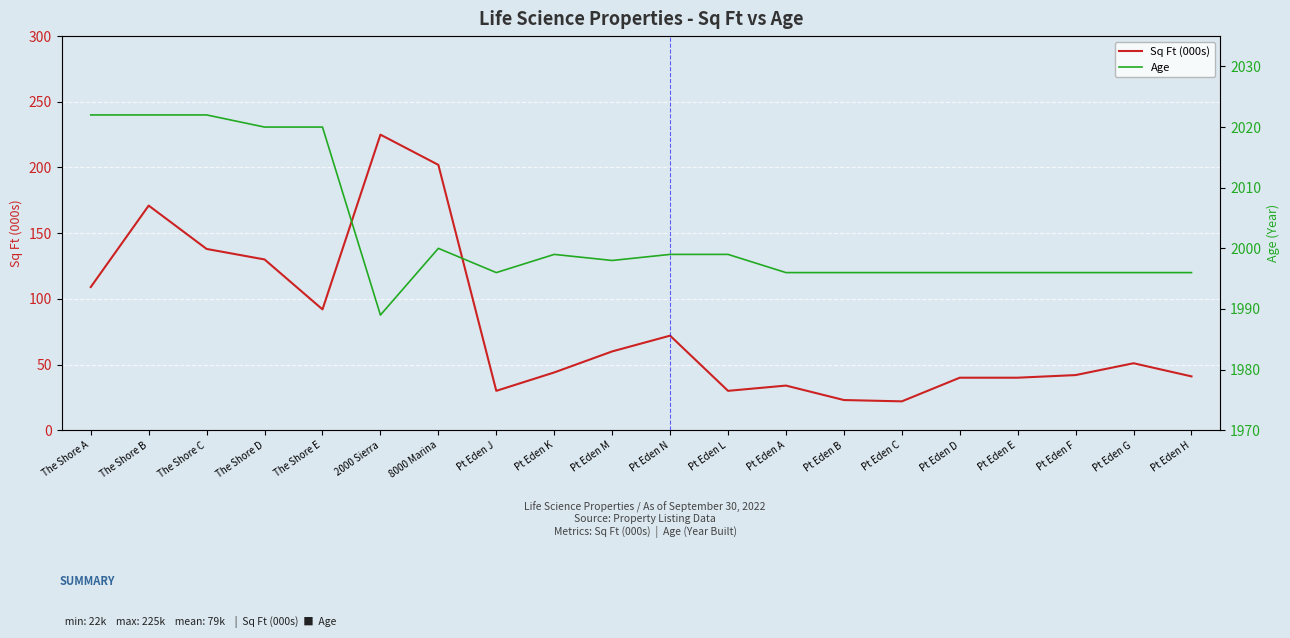

True or false: Sq Ft (000s) has more than 0 points higher than both neighbors.

True